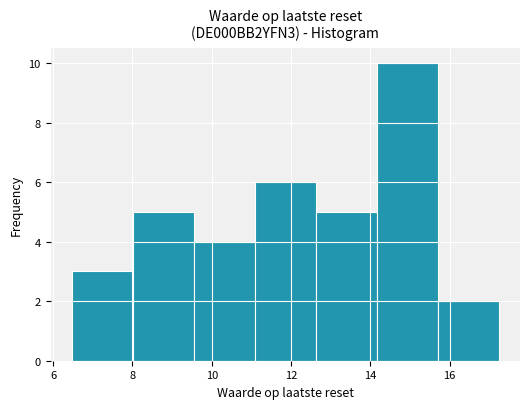

What is the height of the bar covering 15.8 to 17.2 on the x-axis? Neither the bar edges nor the heights are printed on the chart, so give them approximately, as read against the axes.

2